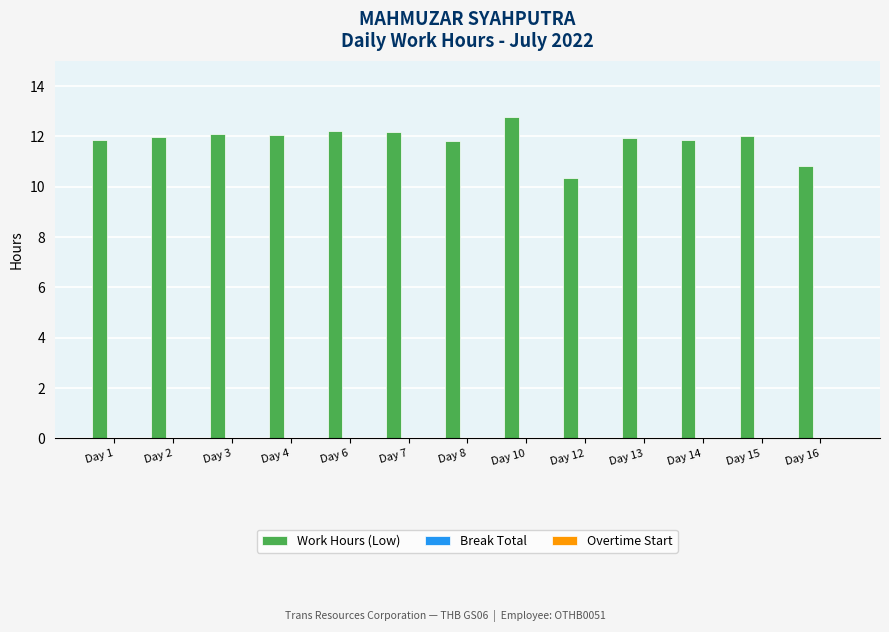

Is it true that the value at Day 4 is 12.0?

True